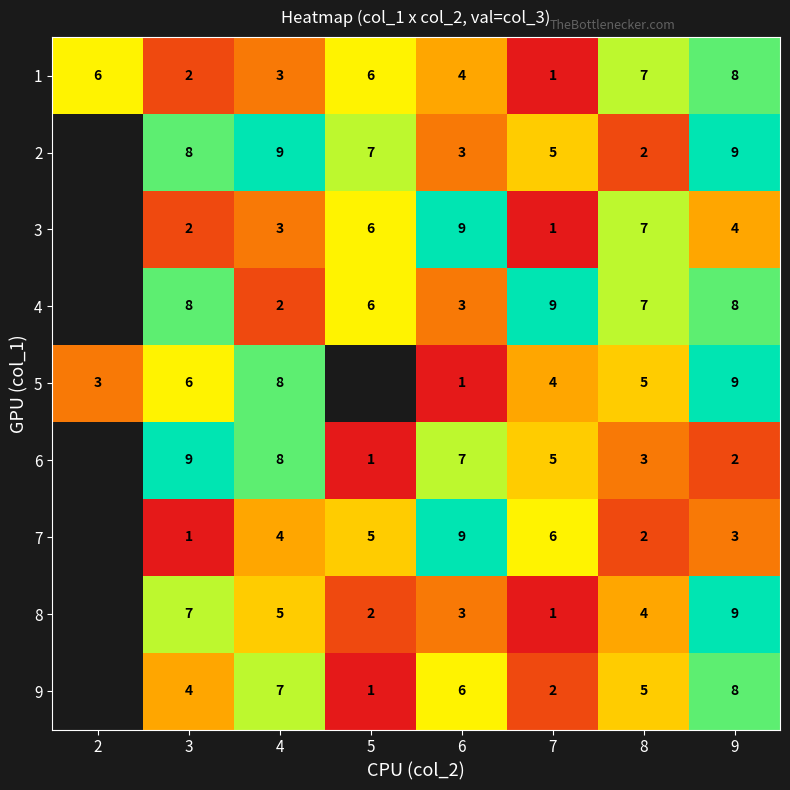

How many data points does each series have?

8